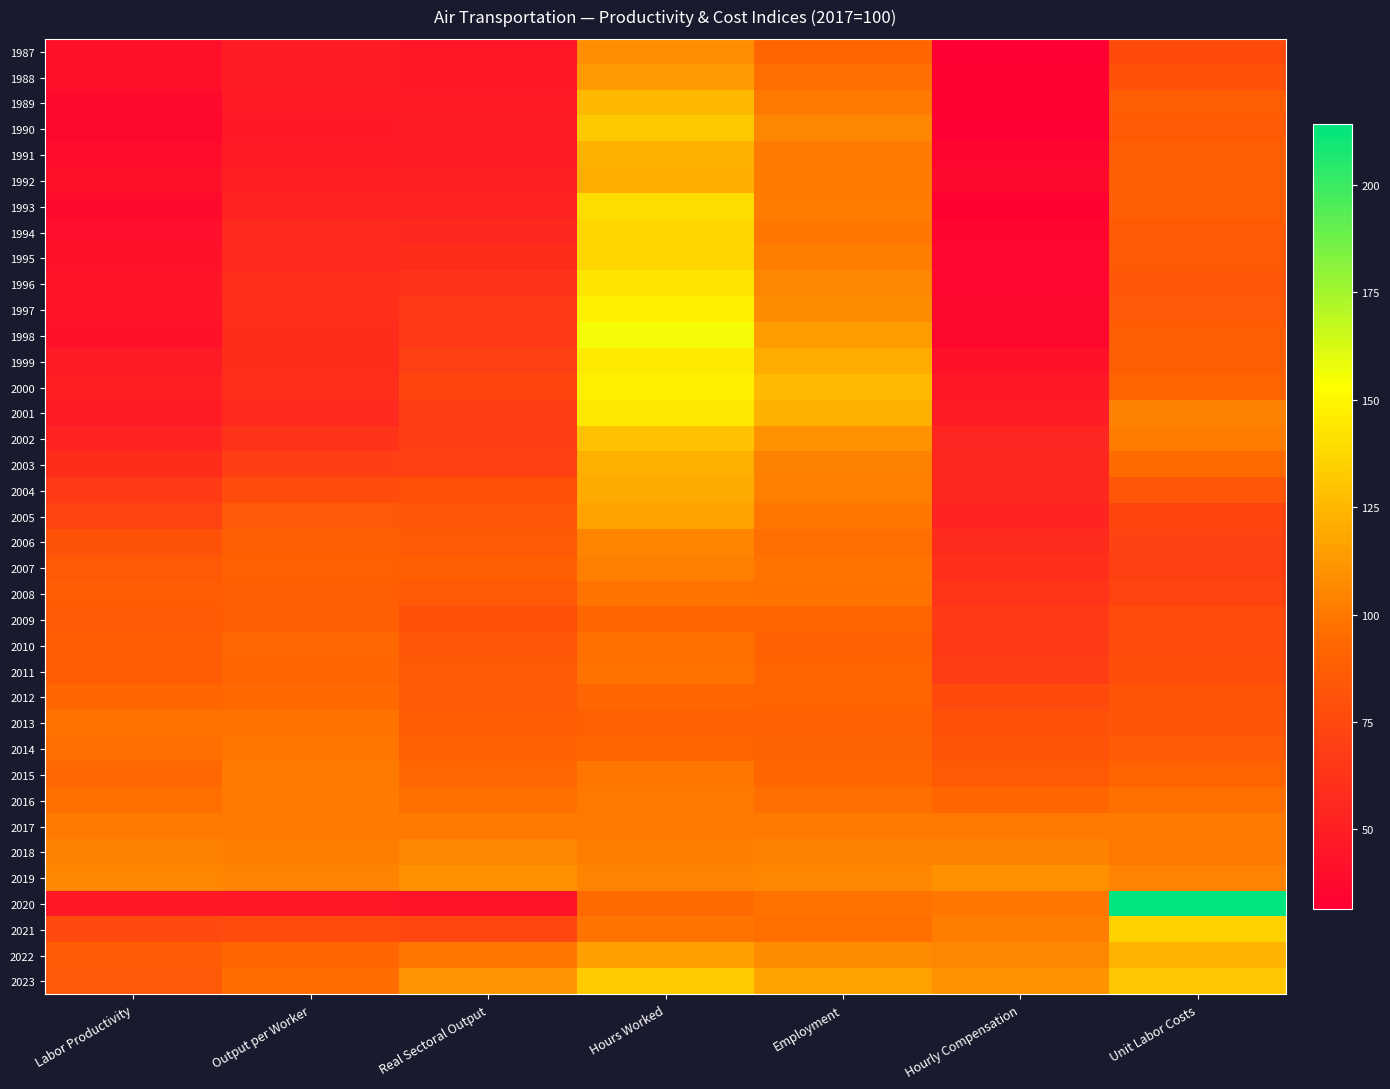

At Real Sectoral Output, list the series in order from largest to smallest.

2023, 2019, 2018, 2017, 2022, 2016, 2015, 2014, 2007, 2013, 2012, 2008, 2006, 2011, 2005, 2010, 2009, 2004, 2021, 2000, 2003, 1999, 2001, 2002, 1998, 1997, 1996, 1995, 1994, 1993, 1992, 1990, 1991, 1989, 1988, 1987, 2020